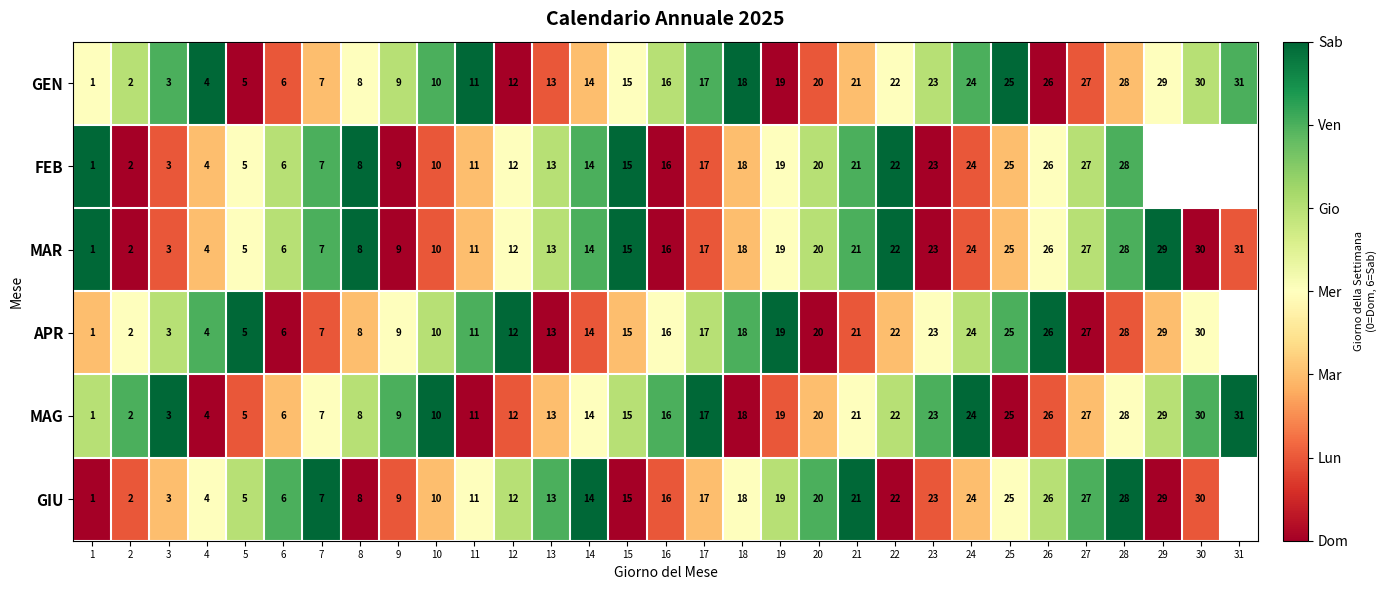

True or false: MAG has a value of 6 at 9.

False